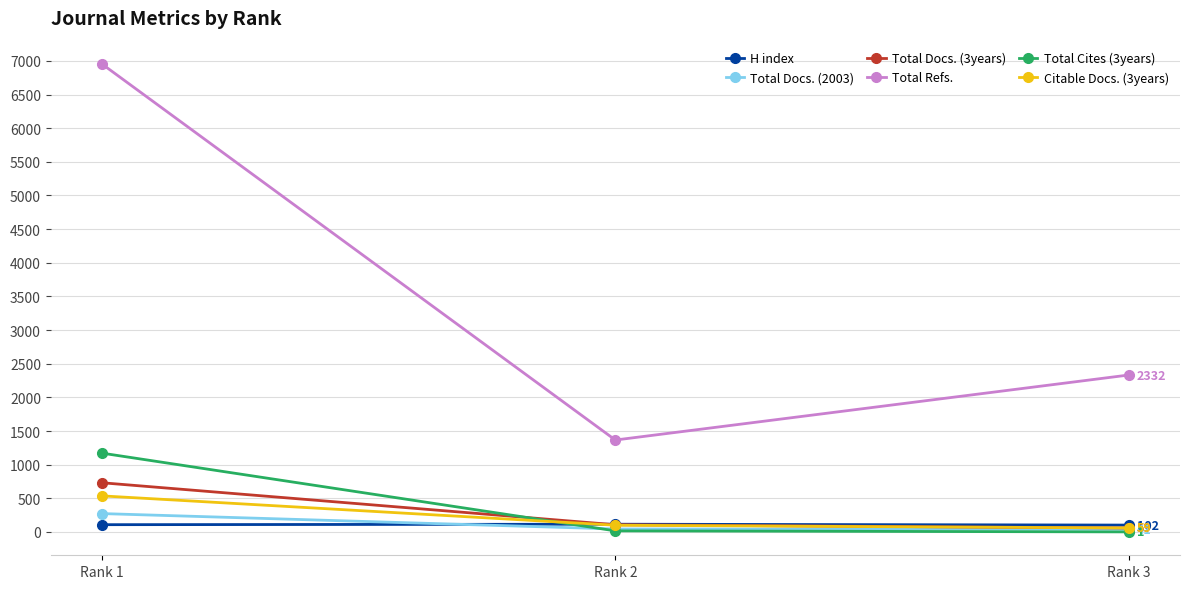

Does the chart have visible grid lines?

Yes